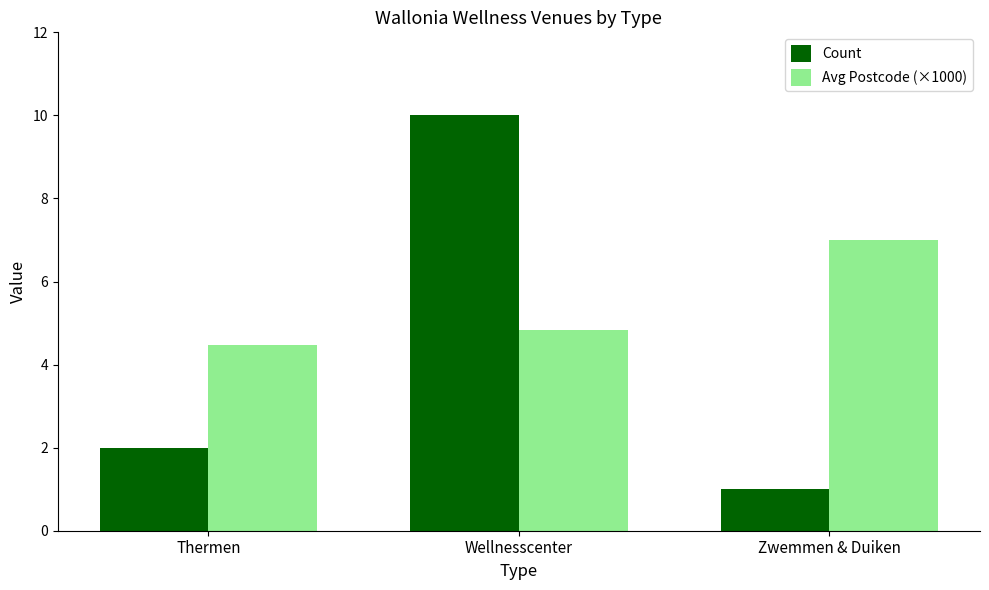

How many values in the Count series are below 2?

1